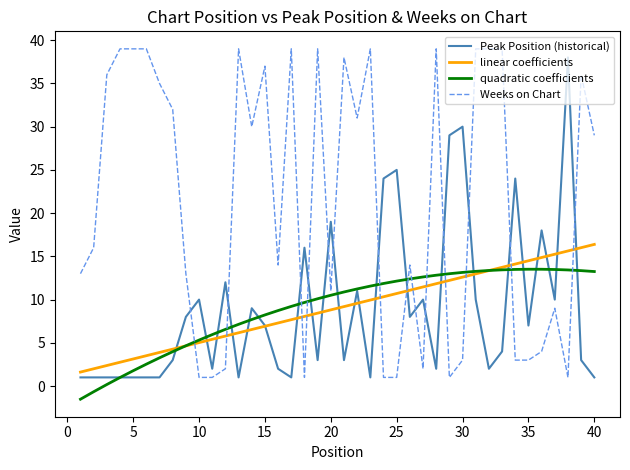

Which series has the widest spread of values?

Weeks on Chart